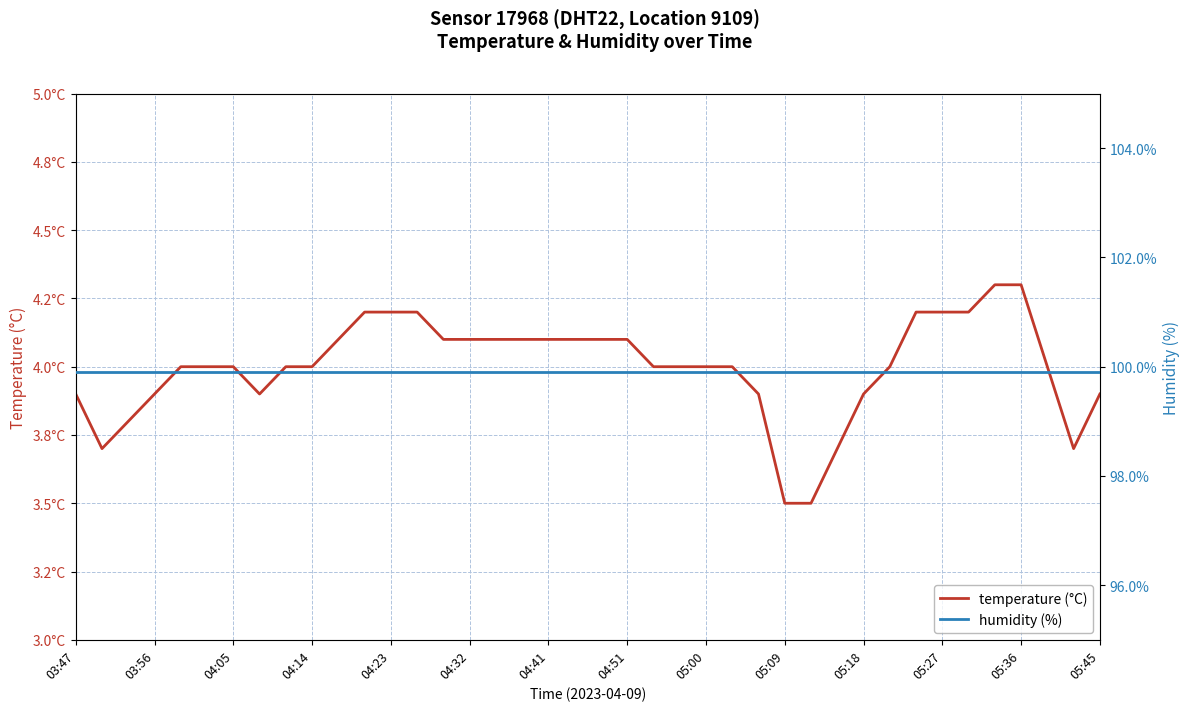

What are all the series names shown in the legend?

temperature (°C), humidity (%)